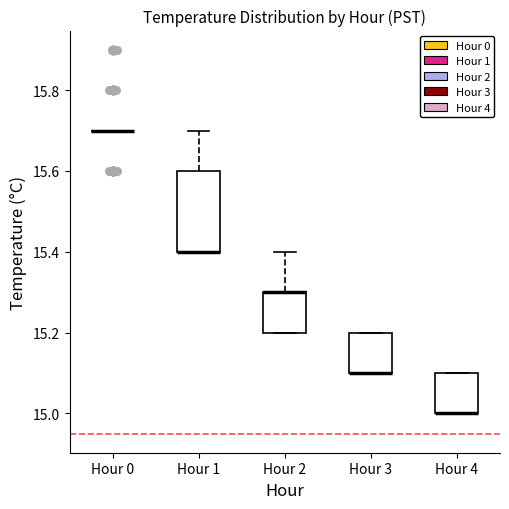

Reading left to right, transcribe this box plot: for each box, give where its median line is, the range the box spans, and where its two whiskers end, as read against the y-axis. The values are not printed on the chart, so give them approximately, as read against the axis.

Hour 0: box collapsed to a line at 15.7, whiskers 15.7 to 15.7
Hour 1: median 15.4 (drawn on the box's lower edge), box 15.4 to 15.6, whiskers 15.4 to 15.7
Hour 2: median 15.3 (drawn on the box's upper edge), box 15.2 to 15.3, whiskers 15.2 to 15.4
Hour 3: median 15.1 (drawn on the box's lower edge), box 15.1 to 15.2, whiskers 15.1 to 15.2
Hour 4: median 15.0 (drawn on the box's lower edge), box 15.0 to 15.1, whiskers 15.0 to 15.1